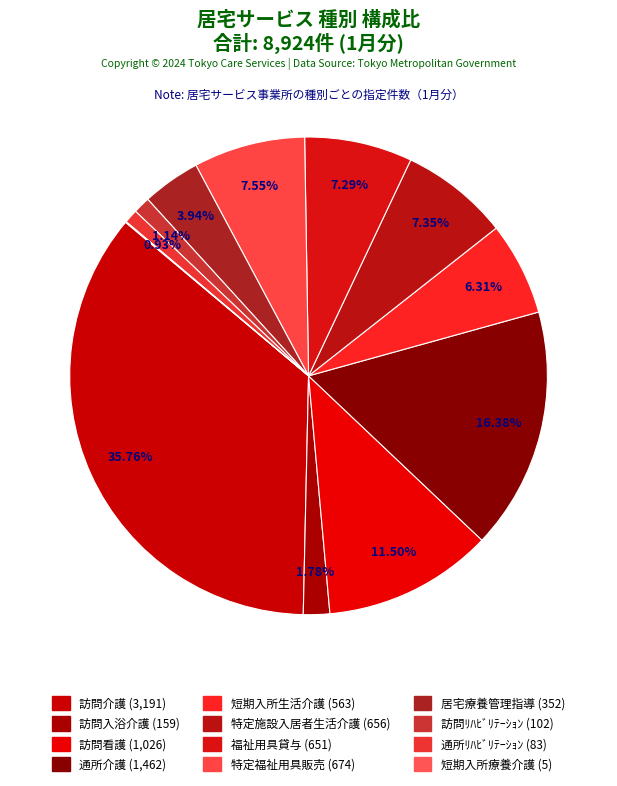

Count the number of slices in the pie.

12